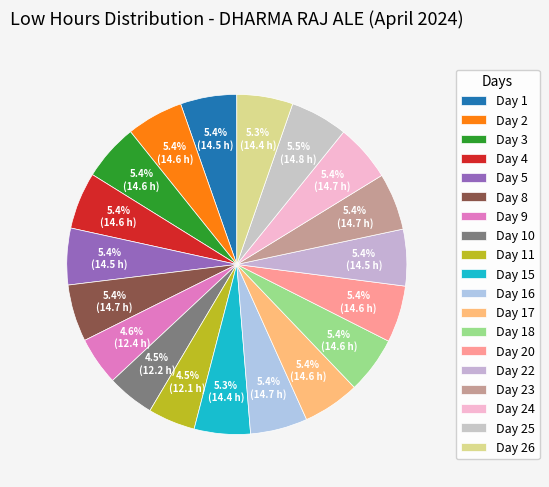

Which category has the smallest portion of the pie?

Day 11